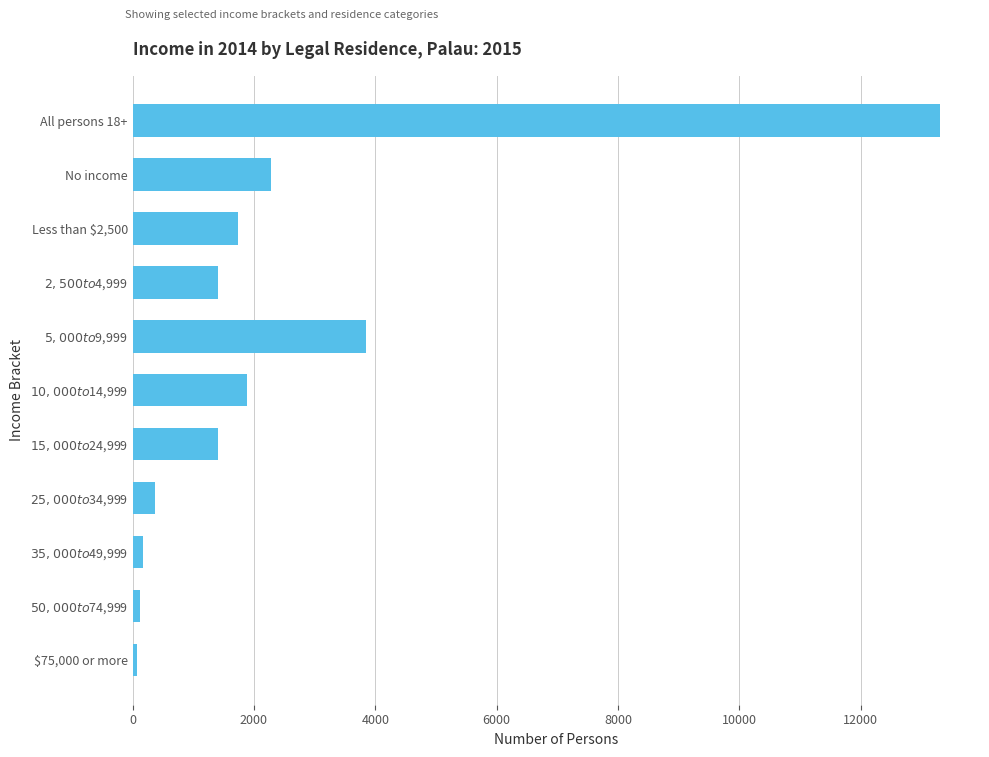

Is it true that the value at Less than $2,500 is 1743?

True